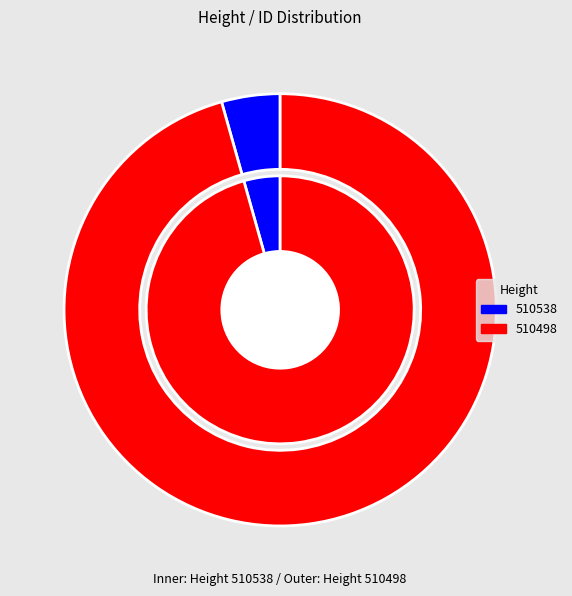

Does any single category account for the majority?

Yes